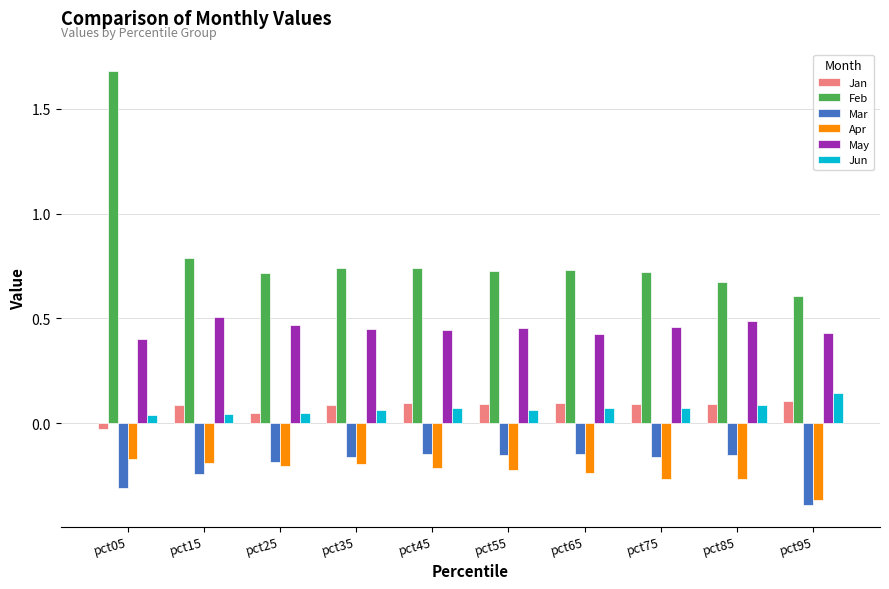

Is it true that Mar equals -0.3 at pct05?

True